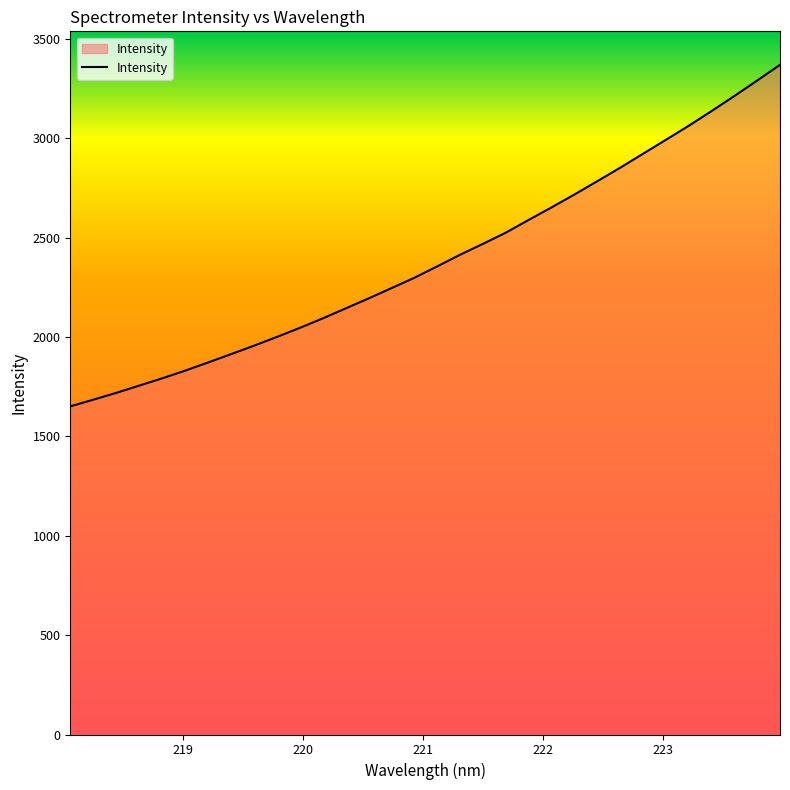

Does the chart display data point markers on the line(s)?

No